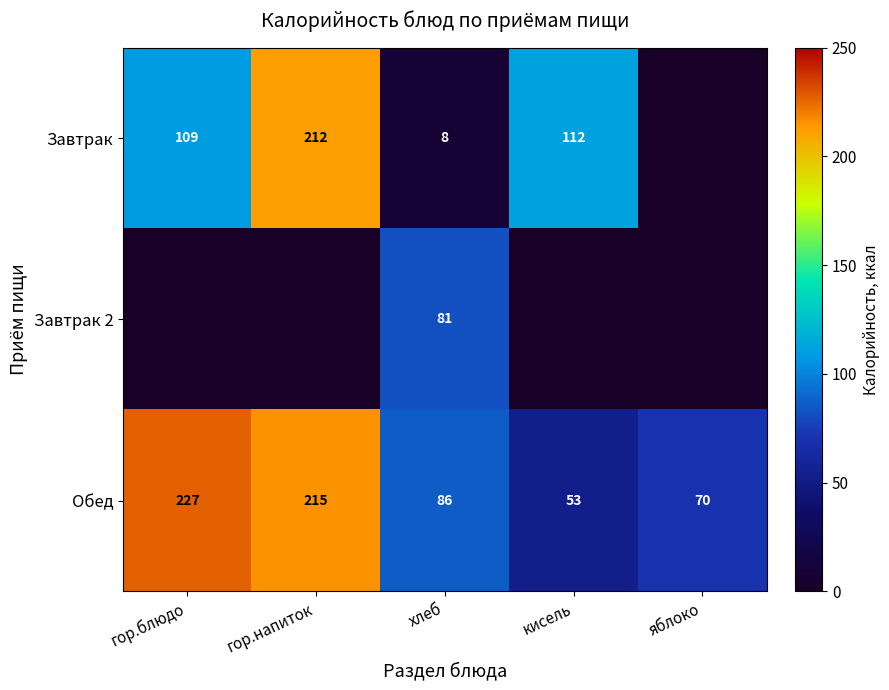

How many distinct data groups are displayed?

3